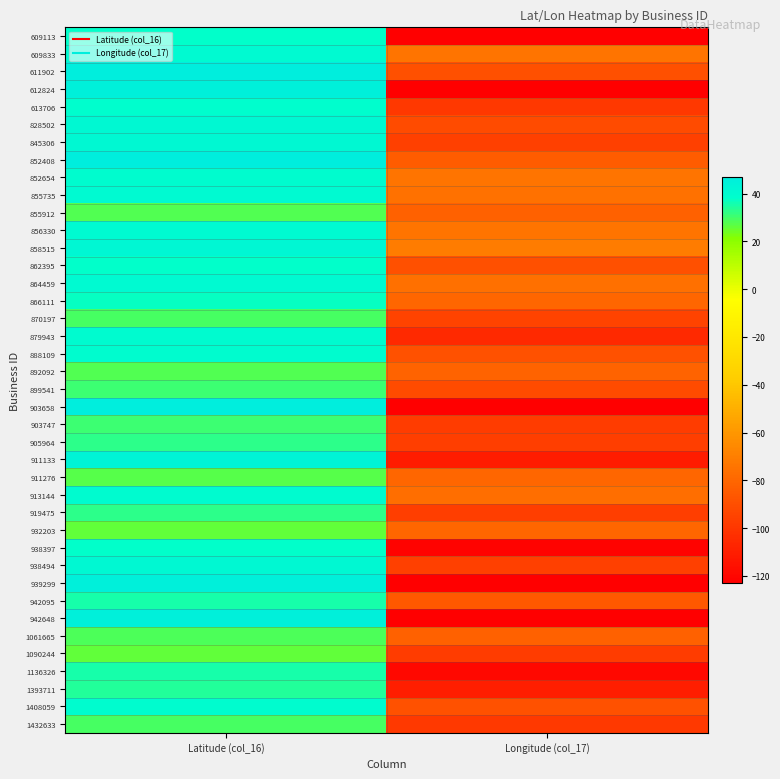

List the series in order of their peak value, highest first.

611902, 903658, 852408, 939299, 612824, 942648, 911133, 858515, 938494, 845306, 828502, 856330, 609833, 864459, 855735, 913144, 879943, 852654, 888109, 1408059, 613706, 938397, 609113, 862395, 866111, 1136326, 942095, 1393711, 905964, 919475, 903747, 899541, 1432633, 870197, 1061665, 892092, 855912, 911276, 1090244, 932203